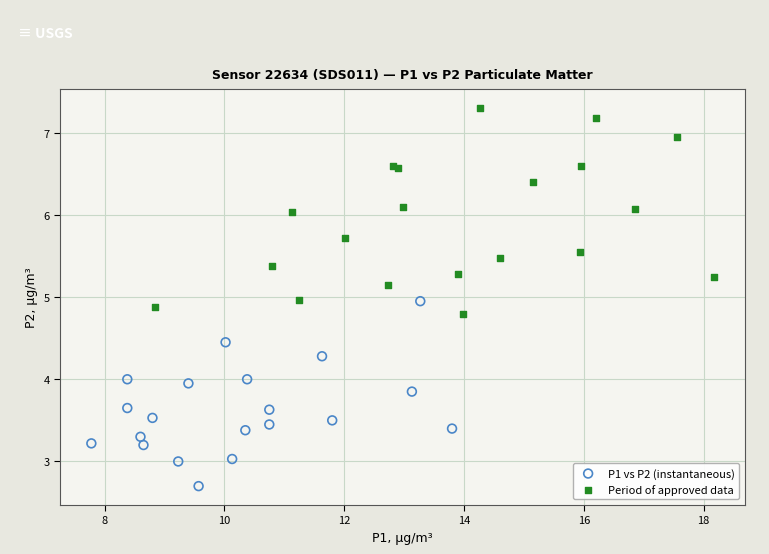

Which series contains the highest Y value?

Period of approved data